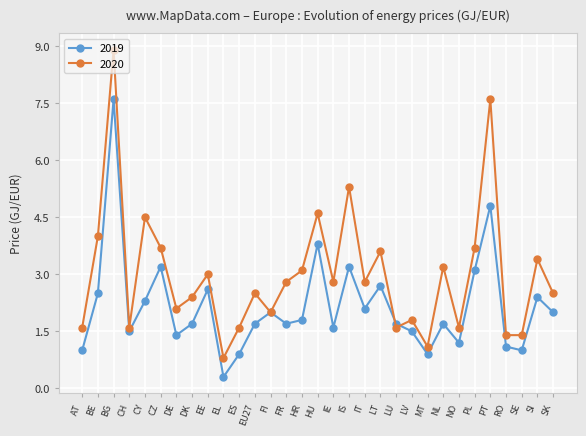

At which category is the sum across all series the highest?

BG